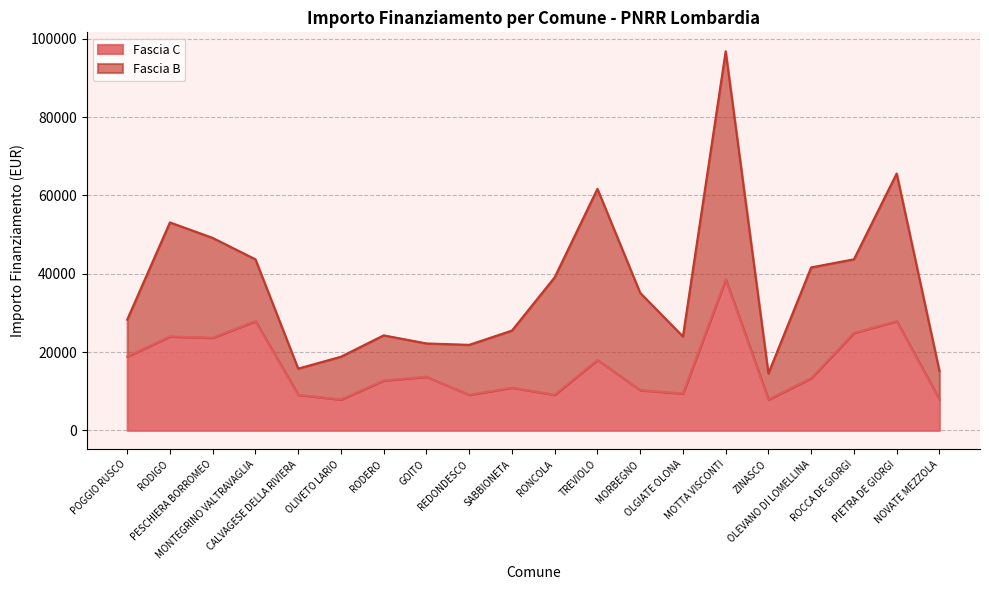

How many lines are shown in the chart?

2